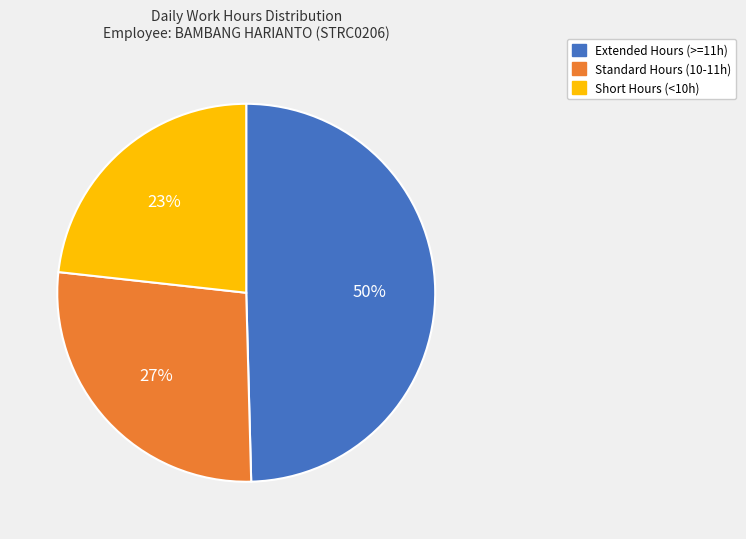

How many segments does this pie chart have?

3